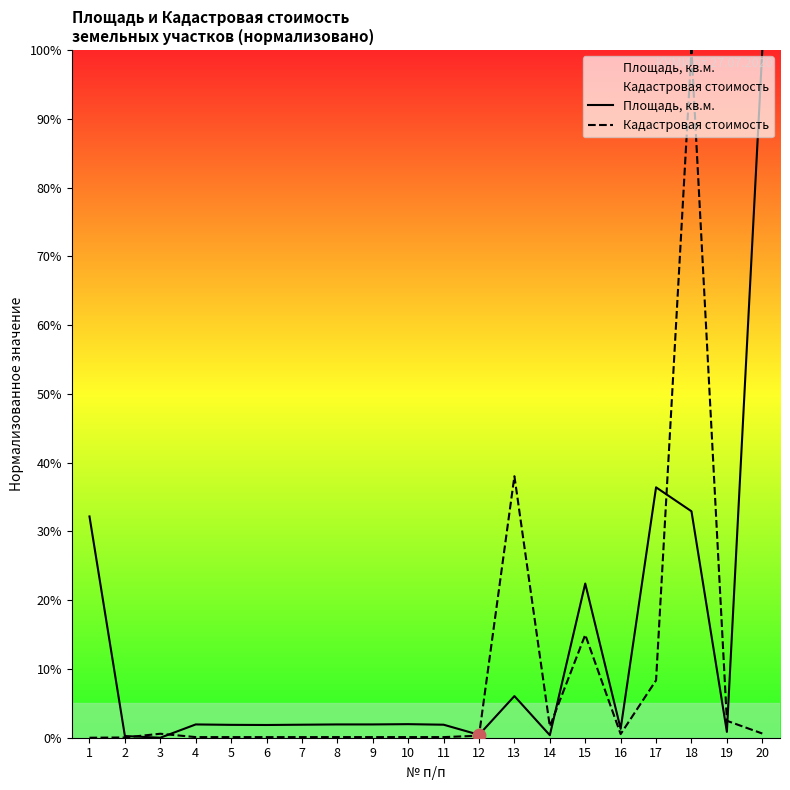

At which category is the sum across all series the highest?

18